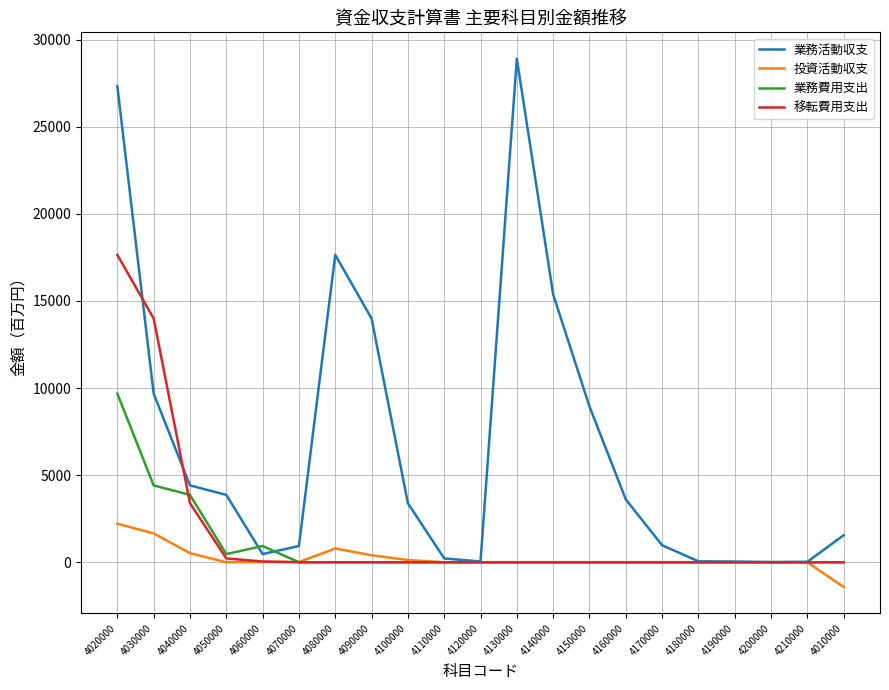

At which label does 業務費用支出 reach its peak?

4020000